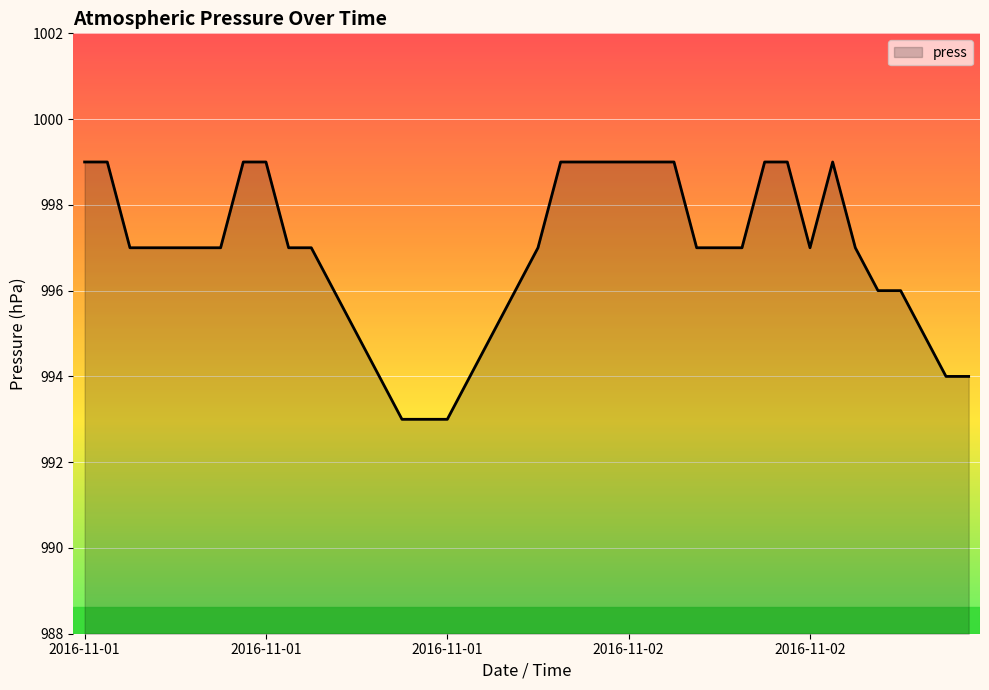

What is the minimum value shown in the chart?

993